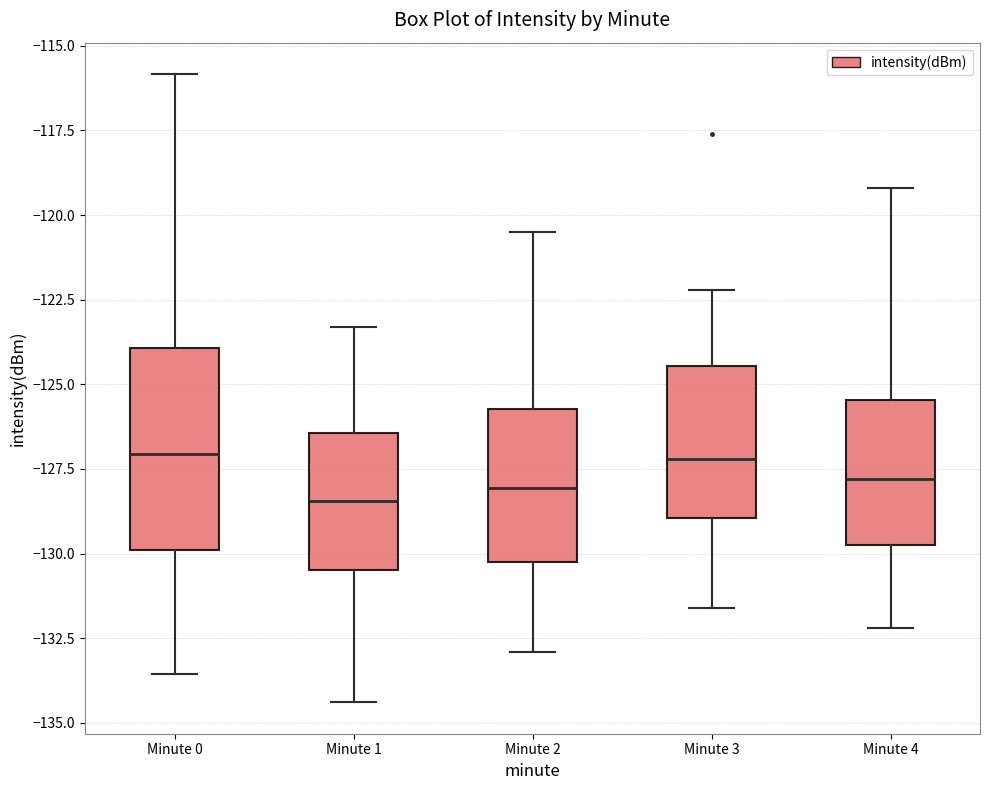

Reading left to right, read every box against the y-axis: the position of its median line, the range the box covers, and the ends of its whiskers. The values are not printed on the chart, so give them approximately, as read against the axis.

Minute 0: median -127.0, box -130.0 to -124.0, whiskers -133.5 to -116.0
Minute 1: median -128.5, box -130.5 to -126.5, whiskers -134.5 to -123.5
Minute 2: median -128.0, box -130.0 to -125.5, whiskers -133.0 to -120.5
Minute 3: median -127.0, box -129.0 to -124.5, whiskers -131.5 to -122.0
Minute 4: median -128.0, box -129.5 to -125.5, whiskers -132.0 to -119.0